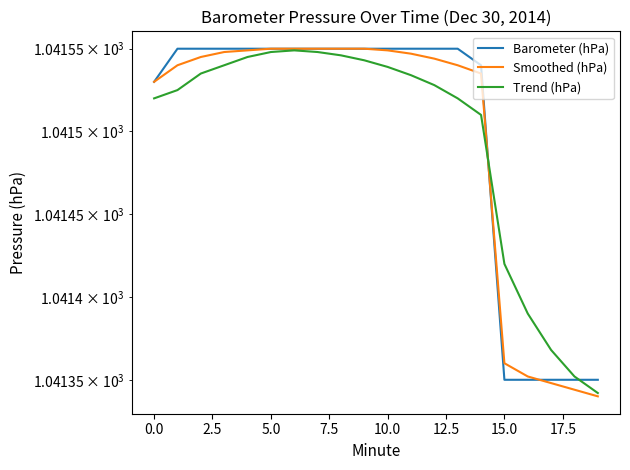

Which series has the largest total across all categories?

Barometer (hPa)